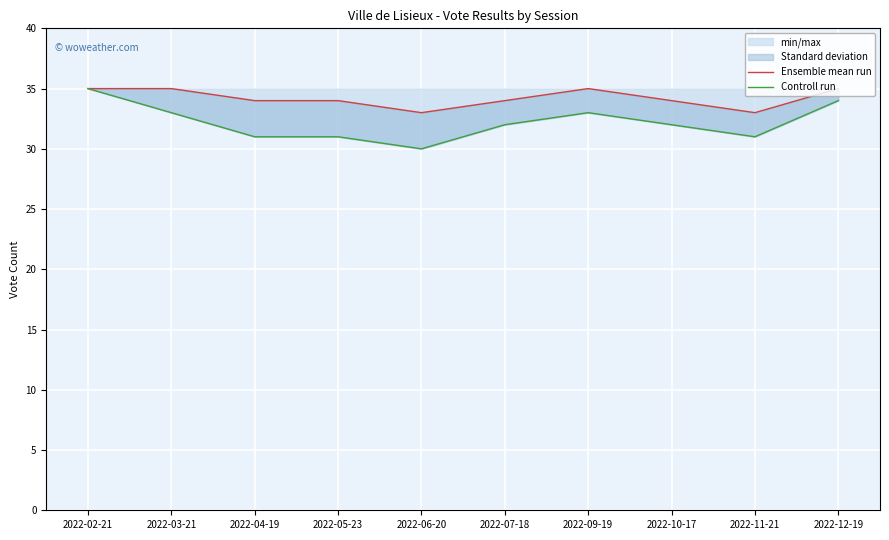

At how many categories does at least one series exceed 34?

4